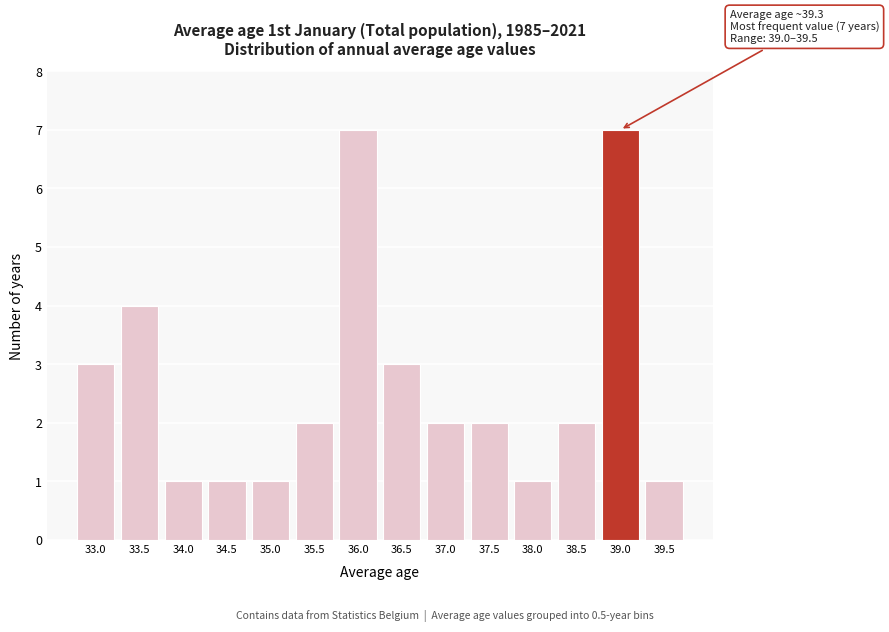

Reading right to left, transcribe all the data shown in this chart.

39.5=1	39.0=7	38.5=2	38.0=1	37.5=2	37.0=2	36.5=3	36.0=7	35.5=2	35.0=1	34.5=1	34.0=1	33.5=4	33.0=3